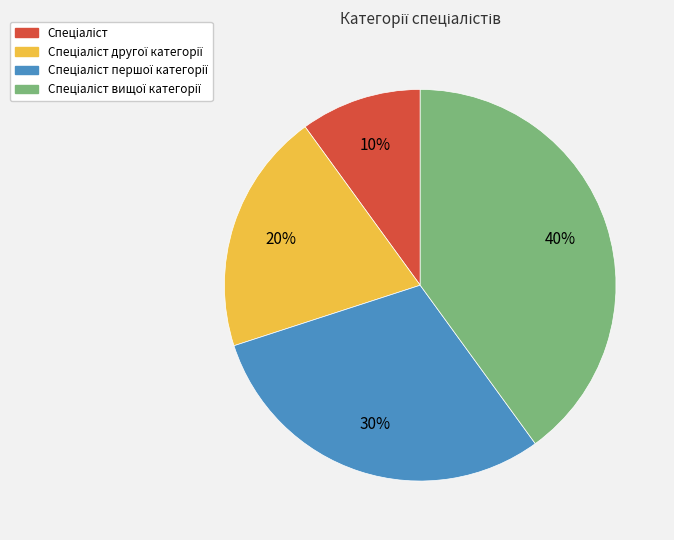

Is there any slice that represents more than half of the pie?

No